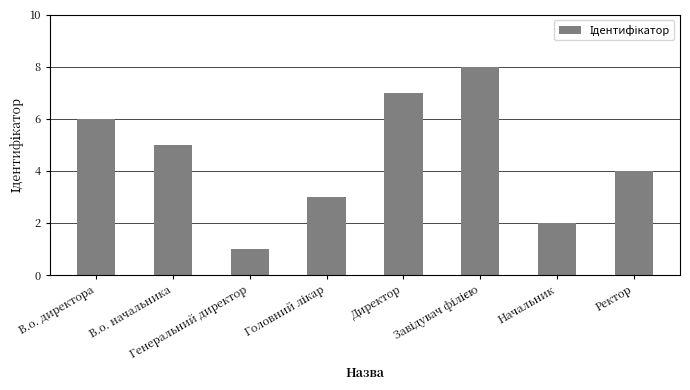

What is the maximum value shown in the chart?

8